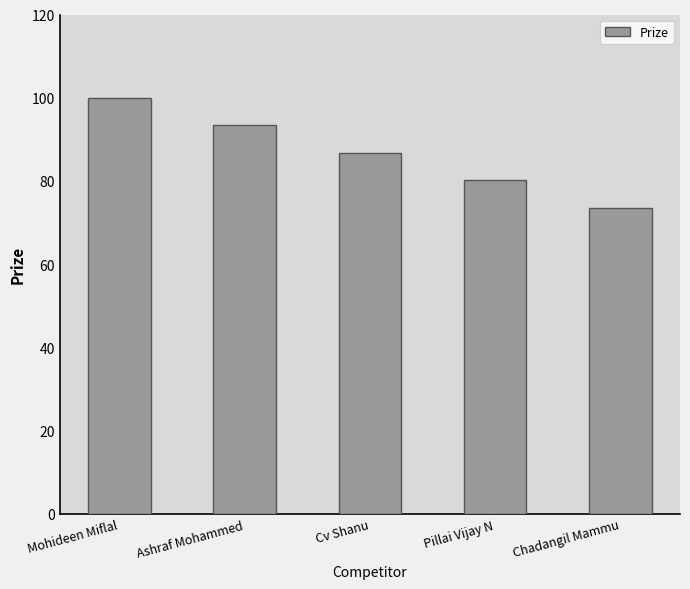

Is it true that the value at Ashraf Mohammed is 93.4?

True